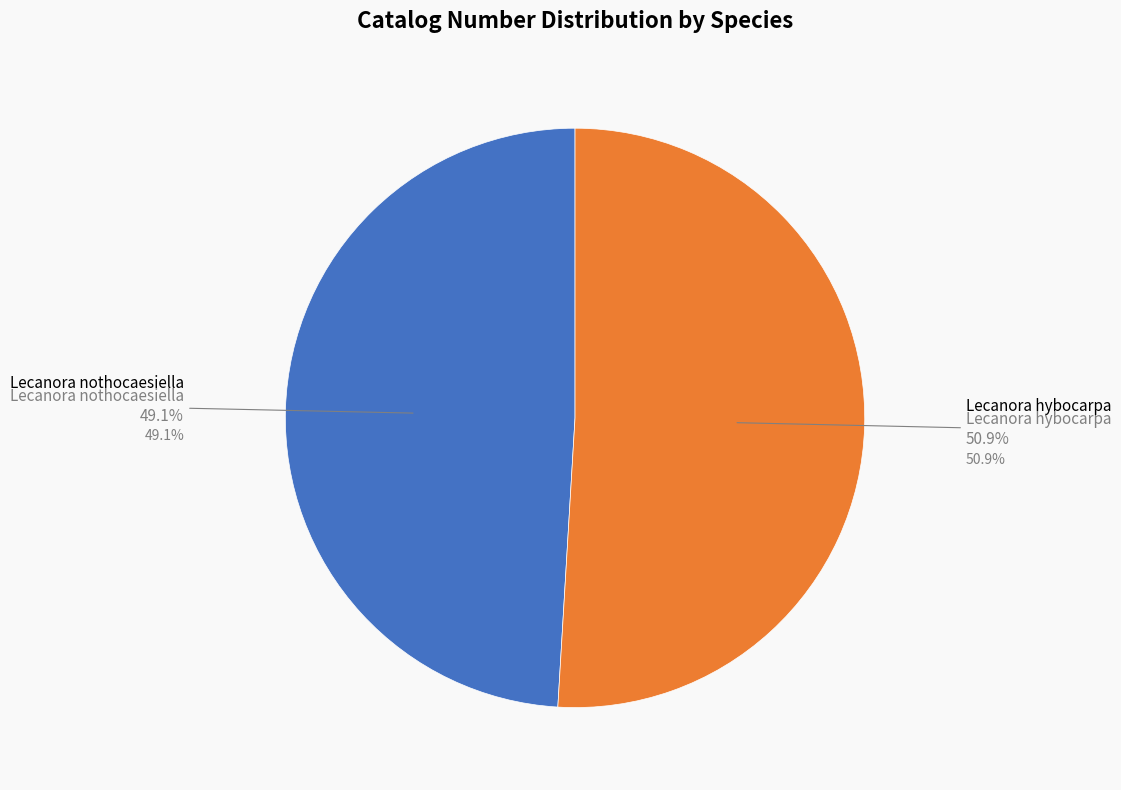

To the nearest percent, what is the difference between the Lecanora nothocaesiella and Lecanora hybocarpa slice percentages?

2%